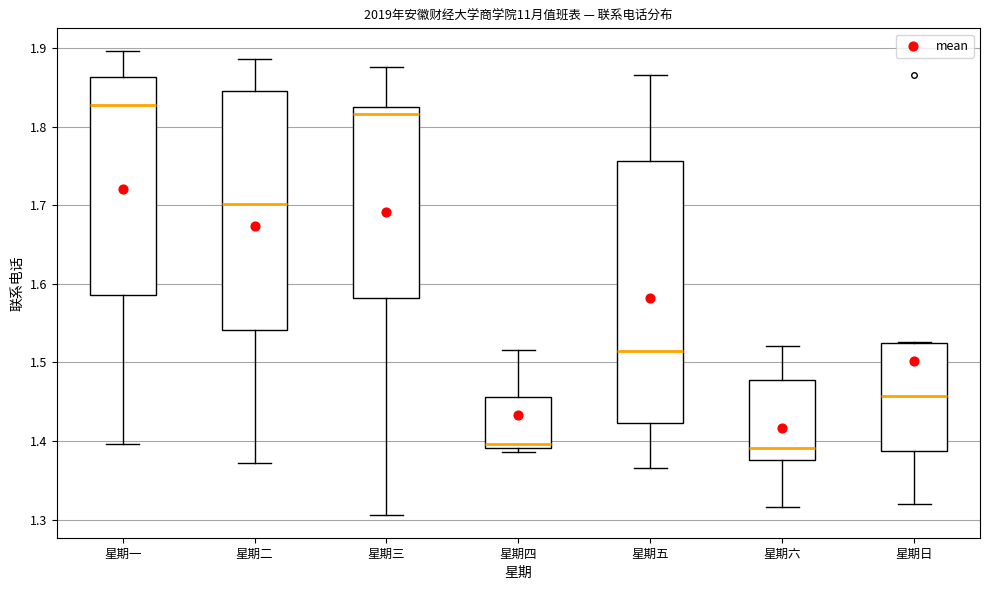

Where is the lower edge of the box for 星期四 on the y-axis? The values are not printed on the chart, so give them approximately, as read against the axis.

1.39